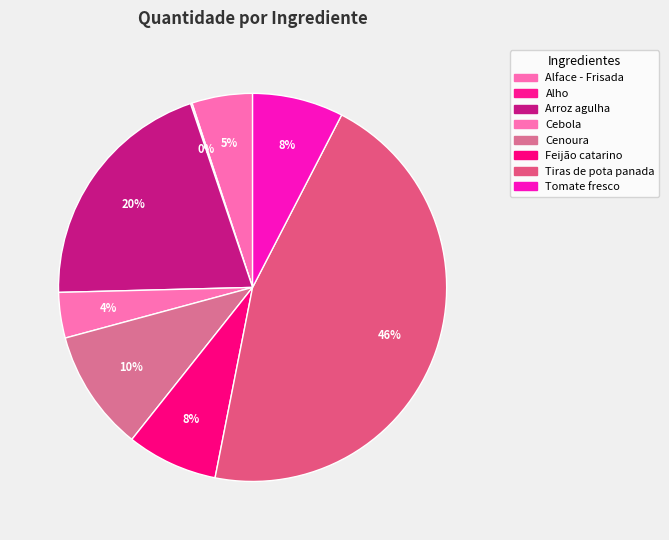

How many segments does this pie chart have?

8